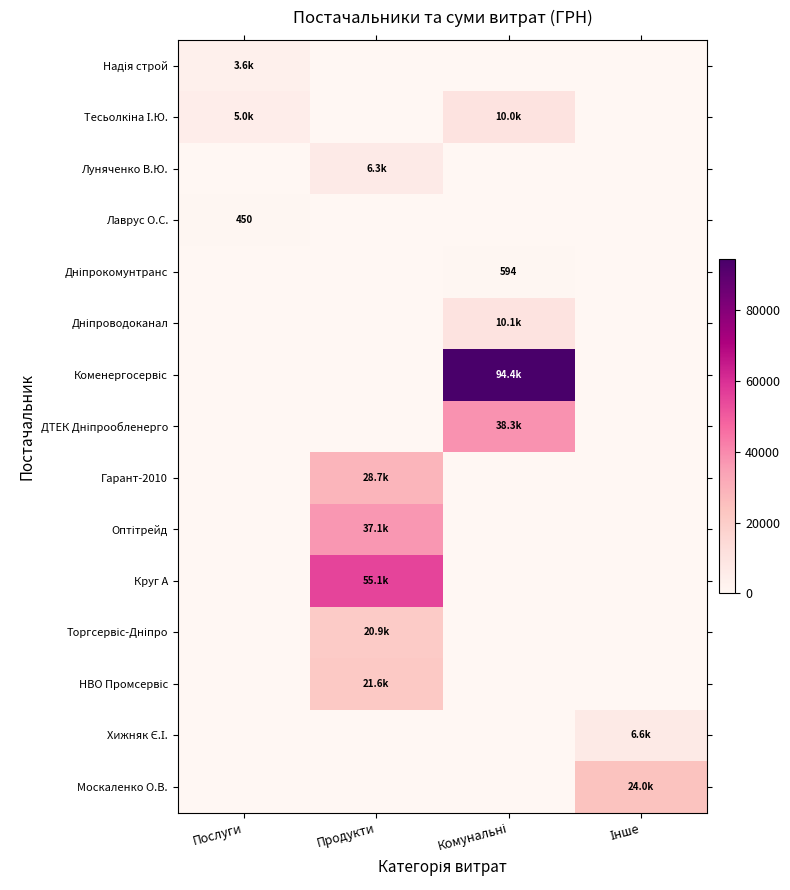

At which label is Тесьолкіна І.Ю. closest to 5000?

Послуги